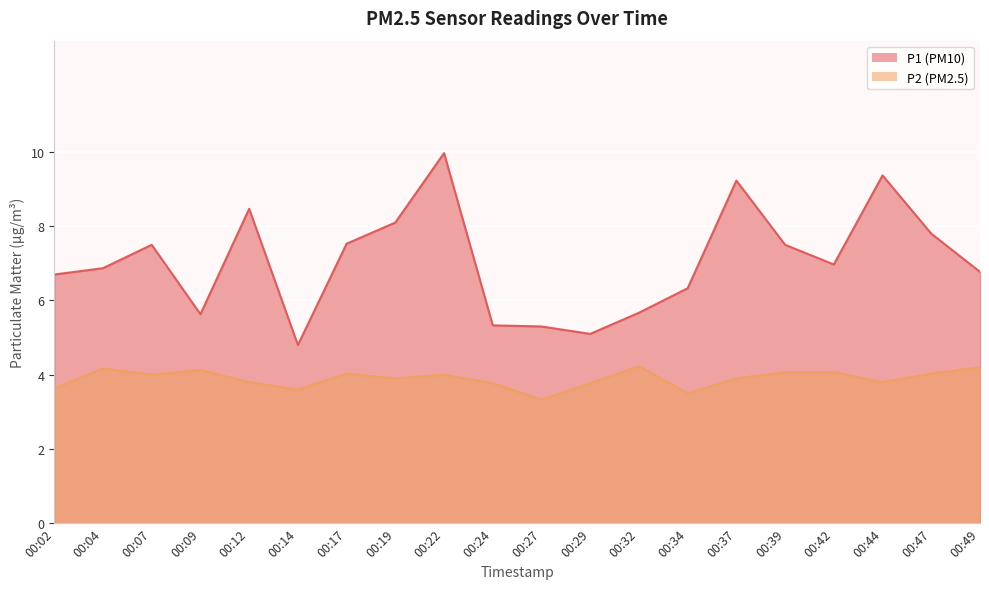

At which label is P1 closest to 7?

00:42